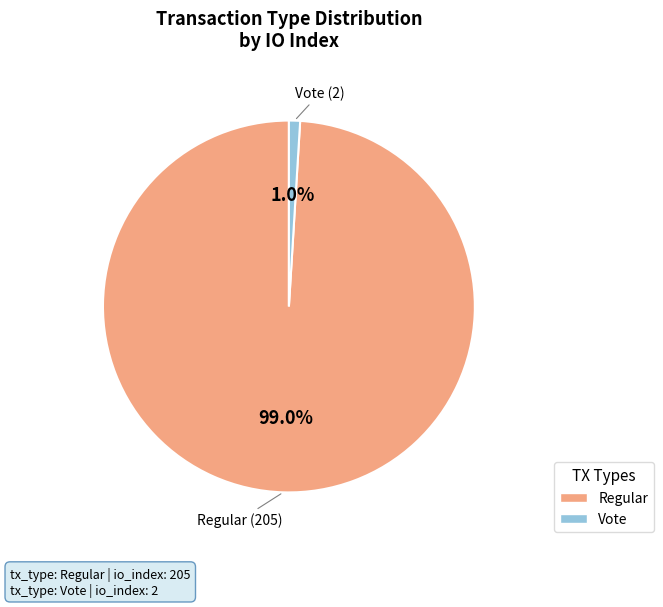

How many segments does this pie chart have?

2